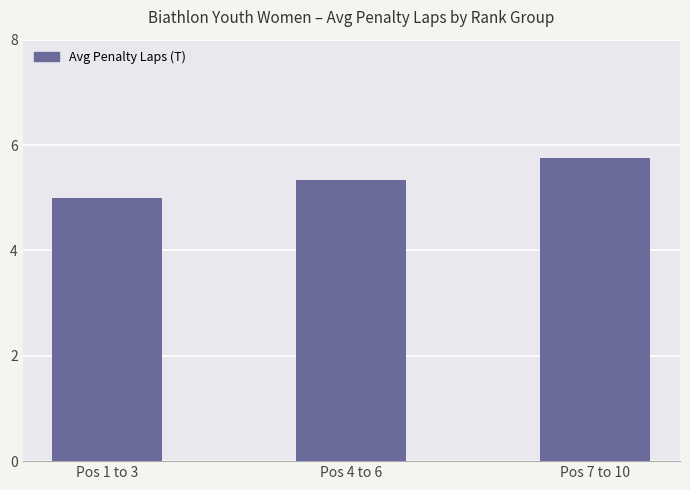

Reading left to right, transcribe all the data shown in this chart.

5.0	5.3	5.8